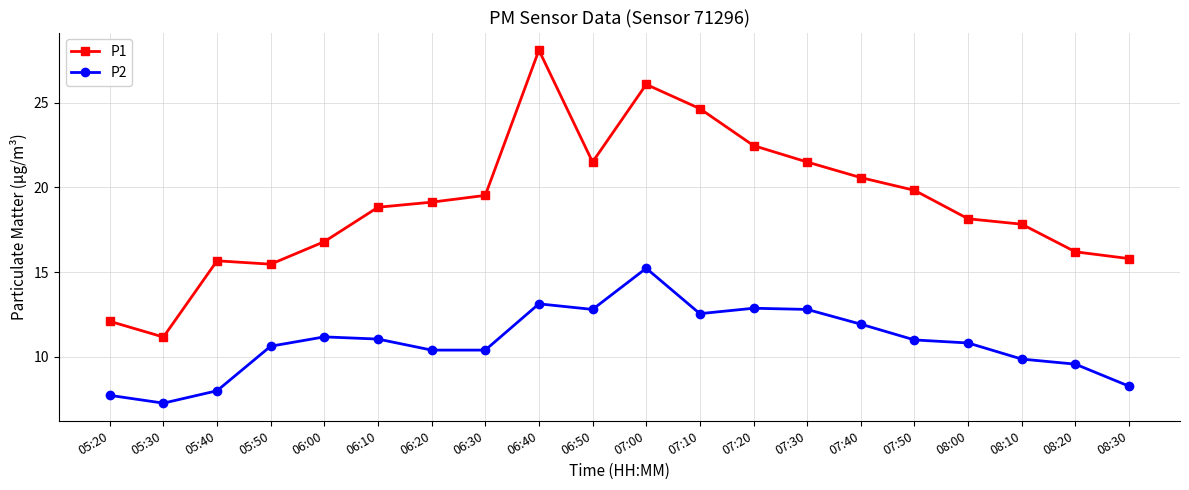

What is the sum of the P2 values at 05:20 and 06:20?

18.1